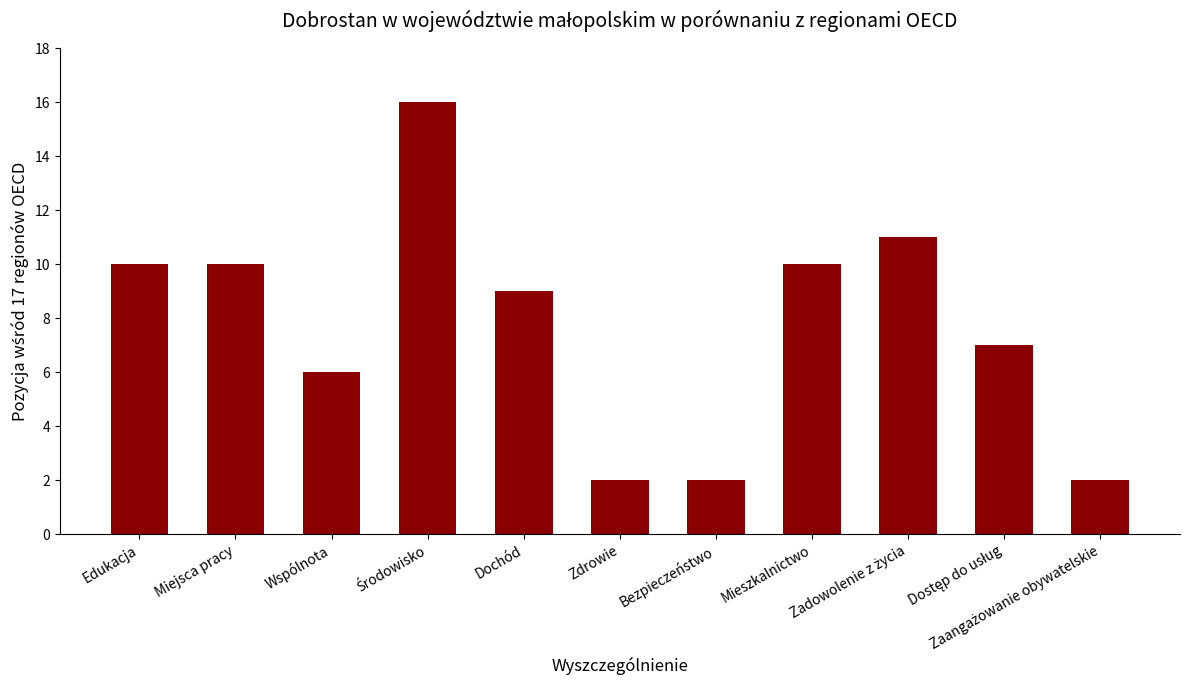

How many series are shown in this chart?

1